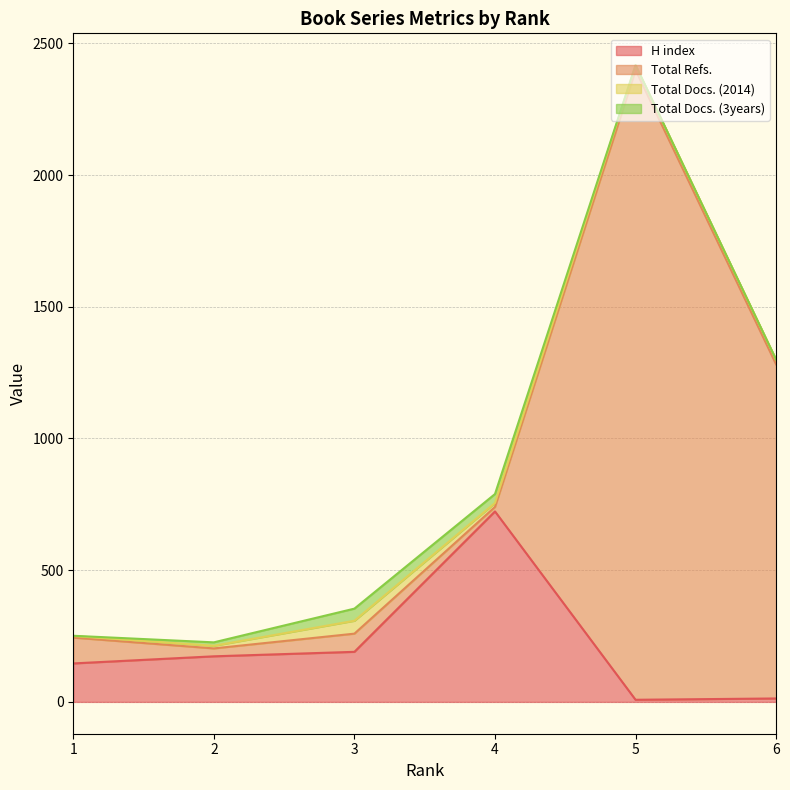

True or false: Total Docs. (2014) and H index cross at least once.

True